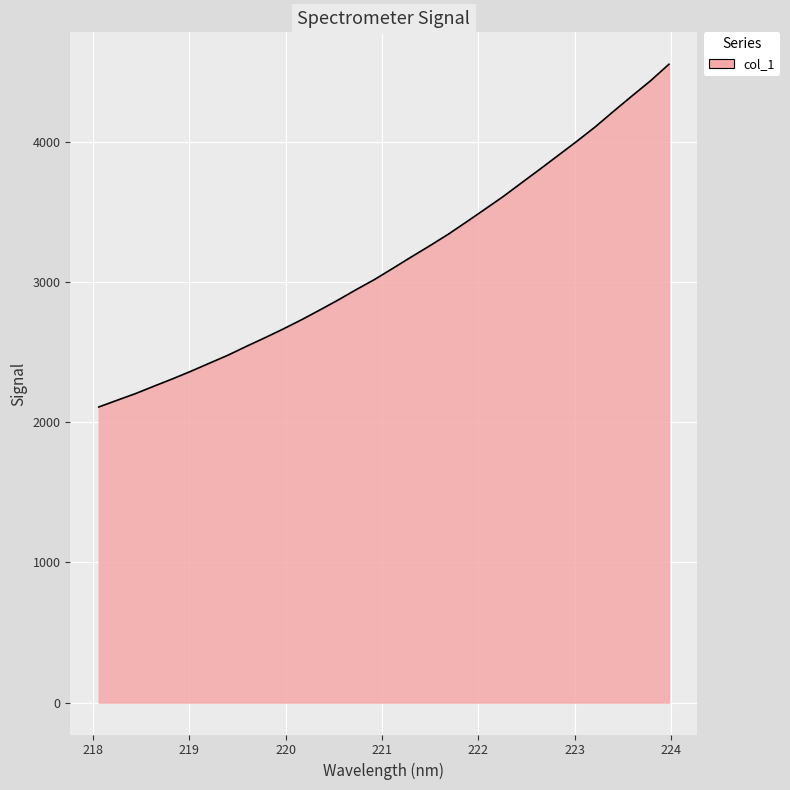

What is the greatest value displayed?

4553.2